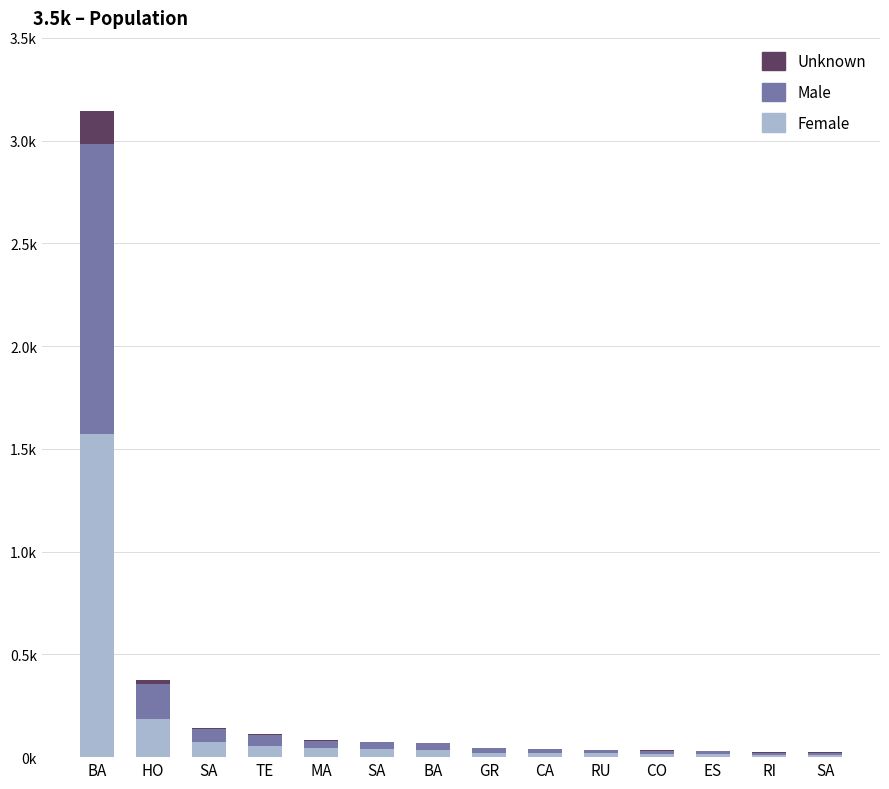

At which label is Male closest to 712?

HO